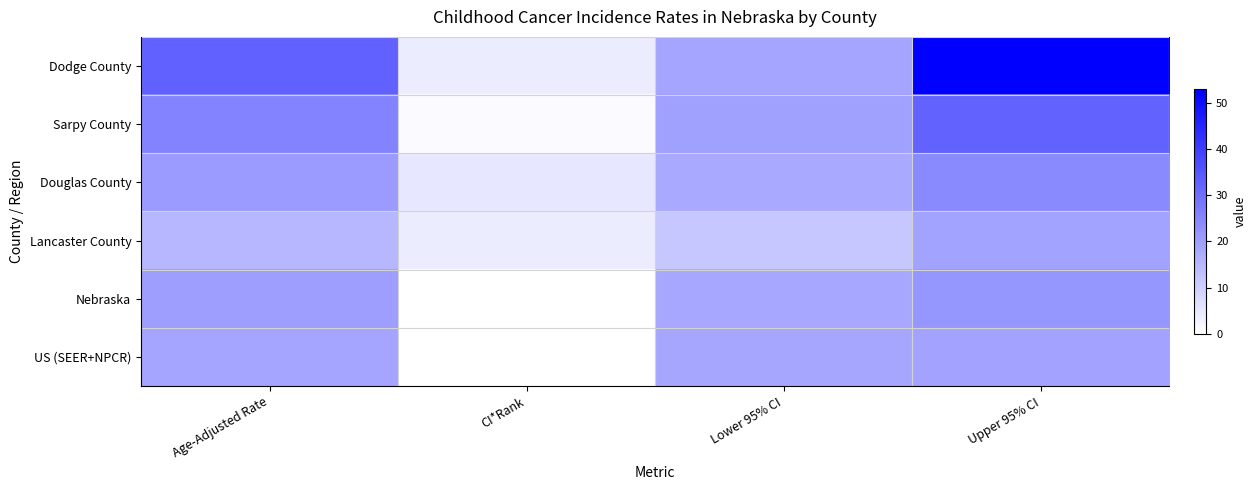

Reading left to right, list all the values displayed in this chart.

Dodge County: Age-Adjusted Rate=32.6	CI*Rank=4.0	Lower 95% CI=18.7	Upper 95% CI=53.0
Sarpy County: Age-Adjusted Rate=25.5	CI*Rank=1.0	Lower 95% CI=19.8	Upper 95% CI=32.3
Douglas County: Age-Adjusted Rate=21.0	CI*Rank=5.0	Lower 95% CI=17.9	Upper 95% CI=24.4
Lancaster County: Age-Adjusted Rate=15.1	CI*Rank=4.0	Lower 95% CI=11.6	Upper 95% CI=19.3
Nebraska: Age-Adjusted Rate=20.1	CI*Rank=0.0	Lower 95% CI=18.4	Upper 95% CI=21.9
US (SEER+NPCR): Age-Adjusted Rate=18.8	CI*Rank=0.0	Lower 95% CI=18.6	Upper 95% CI=18.9